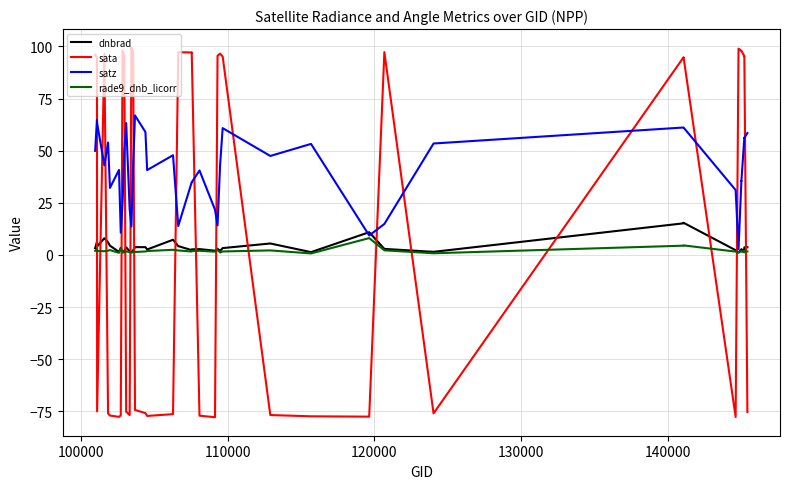

Reading left to right, list all the values displayed in this chart.

dnbrad: 3.2	6.4	4.1	8.0	6.1	4.5	1.5	3.4	1.5	1.9	3.7	1.8	1.4	2.3	3.8	3.8	2.6	7.3	4.3	2.3	2.7	2.8	2.0	3.0	2.0	3.3	5.5	1.4	10.9	2.9	1.5	15.2	15.4	2.3	1.1	2.8	2.4	2.6	3.7	3.7
sata: 96.0	94.7	-75.0	96.5	-76.0	-77.0	-77.6	-77.0	97.9	95.7	-75.1	-76.8	99.5	97.3	-74.3	-75.8	-77.2	-76.3	97.2	97.1	97.1	-77.1	-77.8	95.5	96.5	95.2	-76.8	-77.4	-77.5	97.3	-76.0	94.8	94.8	-77.7	98.9	97.9	97.9	95.3	95.4	-75.3
satz: 49.9	64.8	63.2	43.0	53.9	32.2	40.8	10.7	24.8	49.9	63.3	22.1	13.6	43.0	66.9	59.0	40.7	47.8	13.9	34.9	34.9	40.5	21.7	14.2	43.3	60.8	47.5	53.3	9.4	14.9	53.5	61.1	61.1	31.1	2.8	35.6	35.5	56.3	56.2	58.5
rade9_dnb_licorr: 2.0	2.9	1.9	1.8	2.0	2.4	1.0	3.1	1.2	1.2	1.8	1.4	1.1	1.4	1.4	1.7	1.9	2.5	2.2	1.7	1.9	2.0	1.6	2.5	1.2	1.7	2.2	0.7	8.1	2.2	0.8	4.5	4.6	1.6	1.1	2.0	1.7	1.3	1.8	1.7